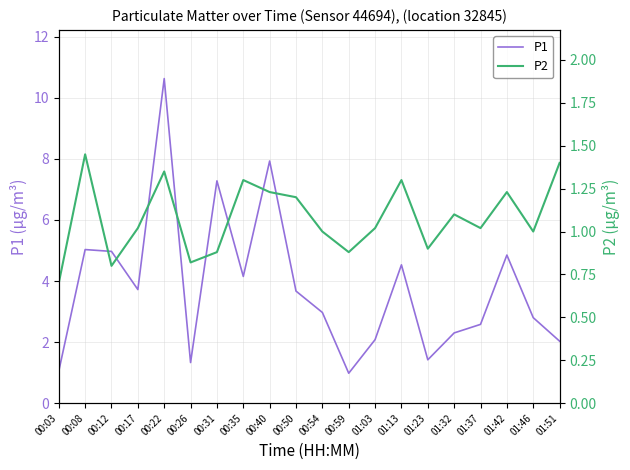

True or false: P2 and P1 intersect in this chart.

False